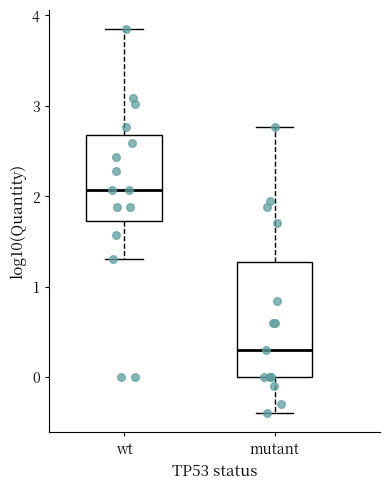

Reading left to right, transcribe this box plot: for each box, give where its median line is, the range the box spans, and where its two whiskers end, as read against the y-axis. The values are not printed on the chart, so give them approximately, as read against the axis.

wt: median 2.1, box 1.7 to 2.7, whiskers 1.3 to 3.8
mutant: median 0.3, box 0.0 to 1.3, whiskers -0.4 to 2.8